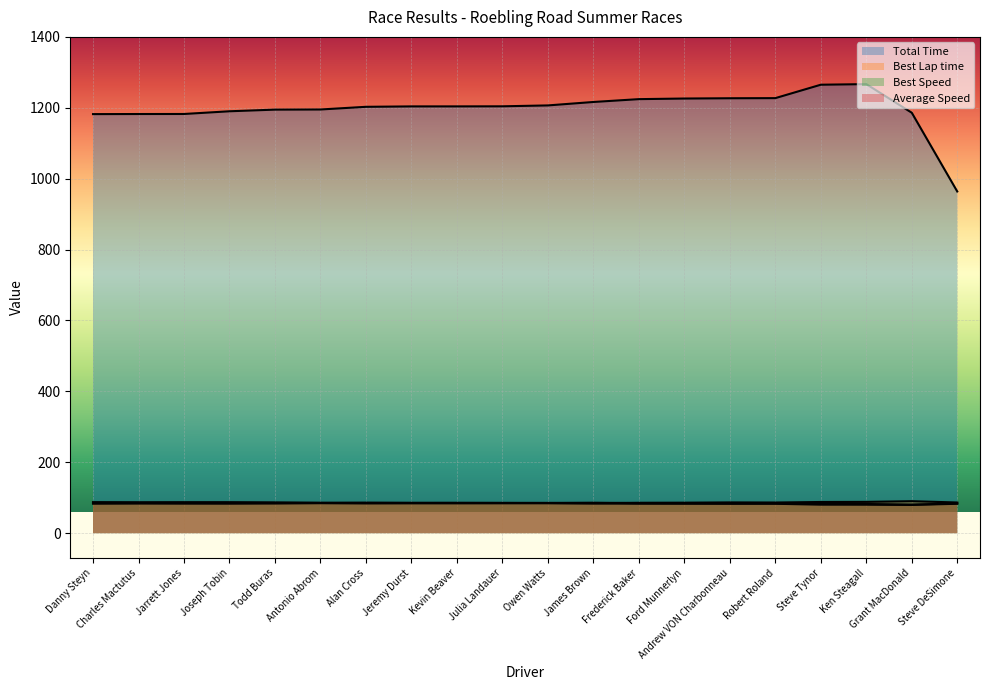

In Best Speed, how many points are lower than both neighbors (excluding endpoints)?

6